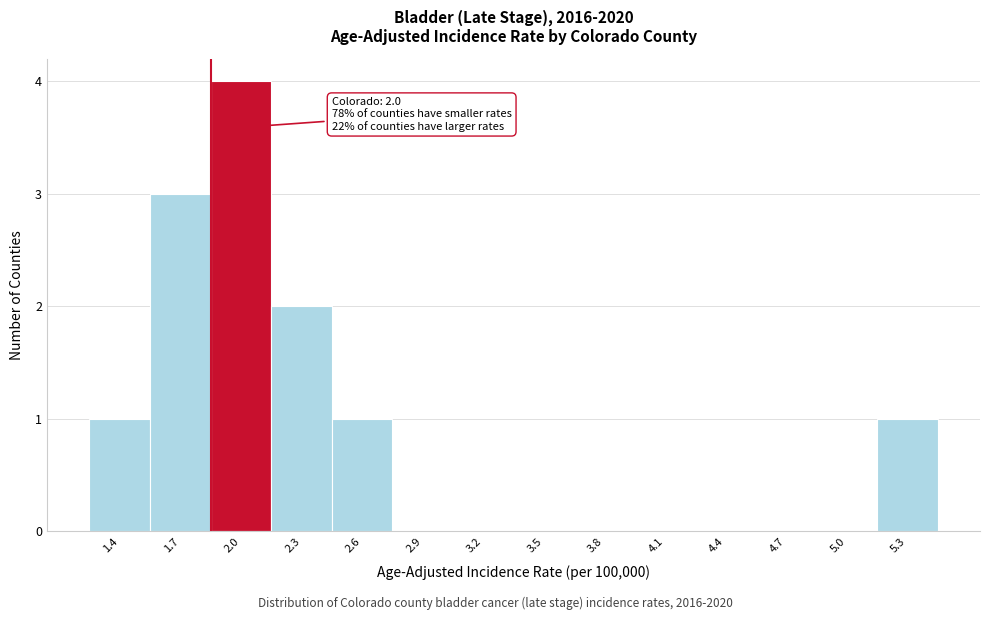

Reading left to right, list all the values displayed in this chart.

1.4=1	1.7=3	2.0=4	2.3=2	2.6=1	2.9=0	3.2=0	3.5=0	3.8=0	4.1=0	4.4=0	4.7=0	5.0=0	5.3=1